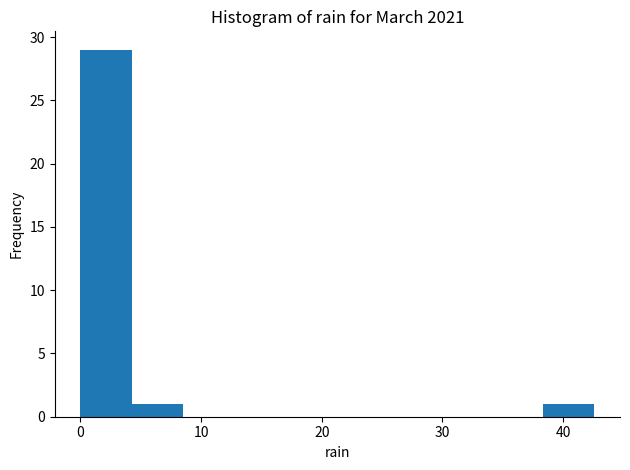

Reading left to right, list every bar in this chart as the range it spans on the x-axis followed by its height. Neither the bar edges nor the heights are printed on the chart, so give them approximately, as read against the axes.

0 to 4: 29
4 to 9: 1
9 to 13: 0
13 to 17: 0
17 to 21: 0
21 to 26: 0
26 to 30: 0
30 to 34: 0
34 to 38: 0
38 to 43: 1